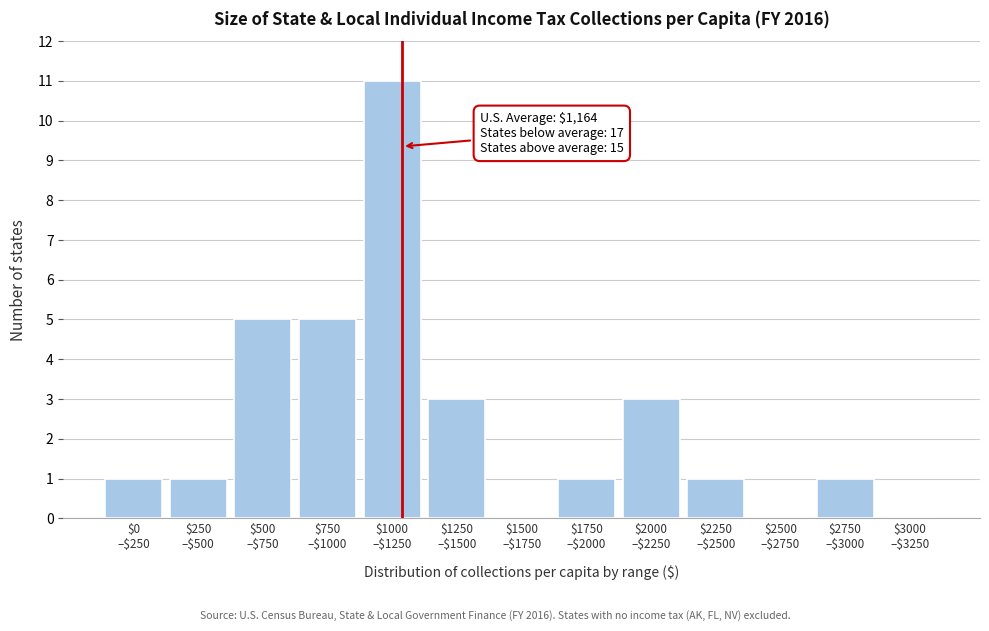

What is the sum of all values?

32